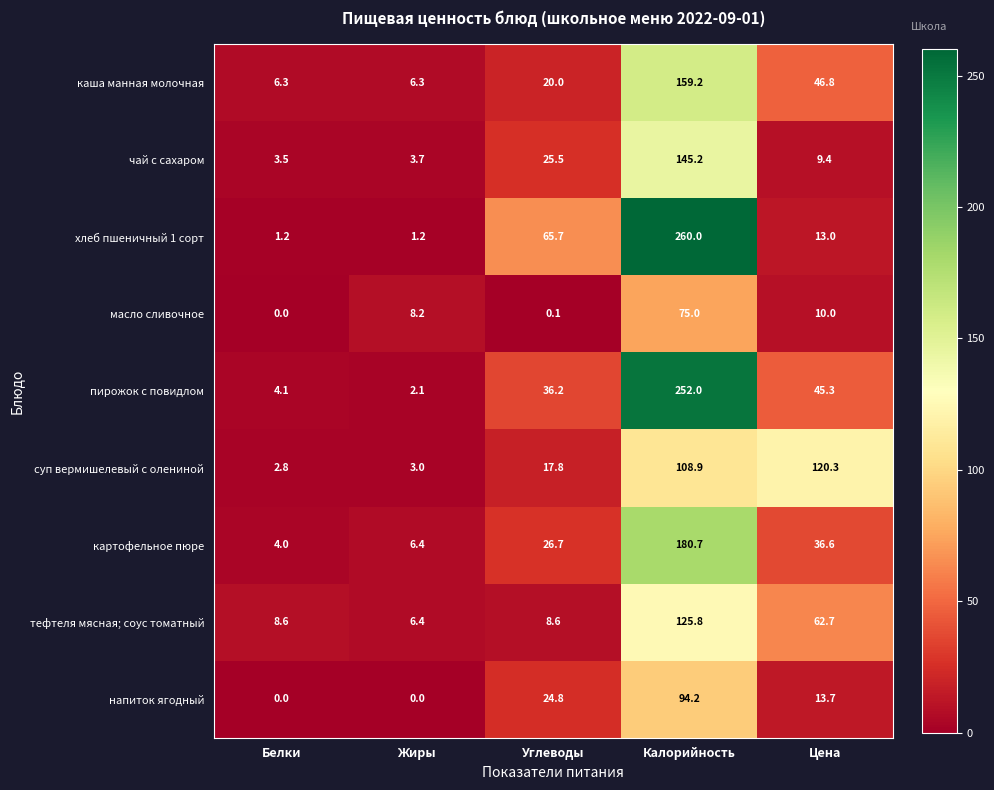

Which series has the largest total across all categories?

хлеб пшеничный 1 сорт